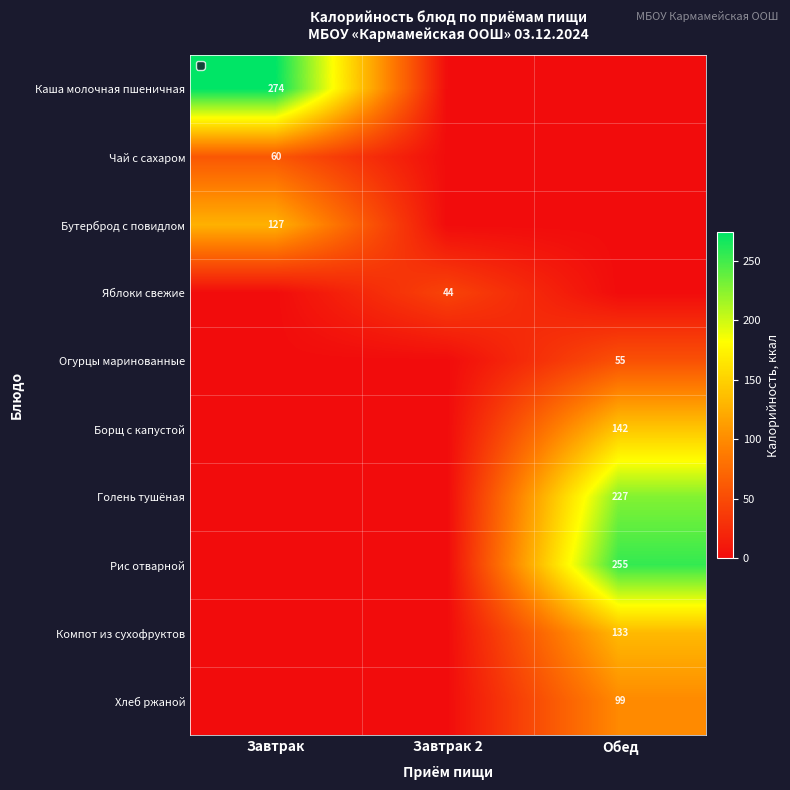

True or false: Огурцы маринованные has a value of 76 at Обед.

False